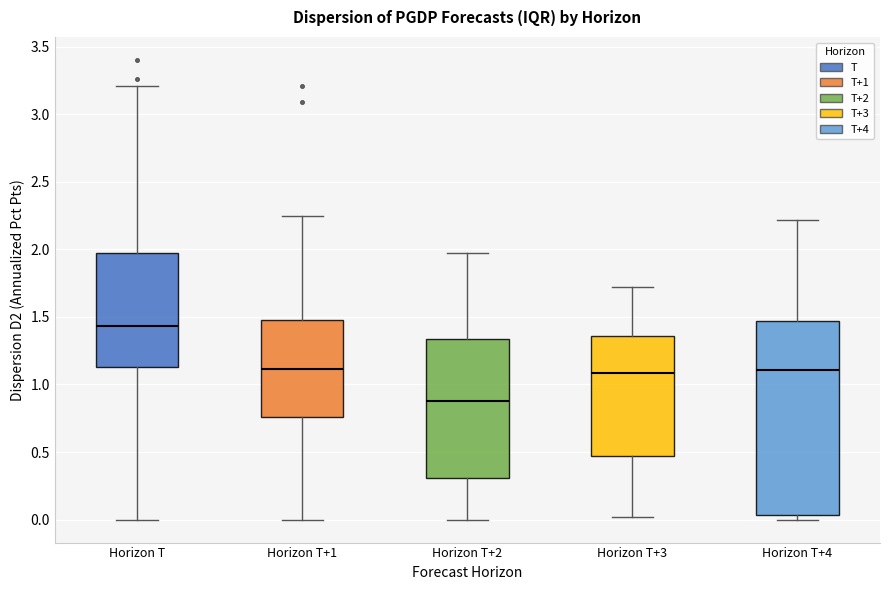

Where does the upper whisker of the box for Horizon T+4 end on the y-axis? The values are not printed on the chart, so give them approximately, as read against the axis.

2.20